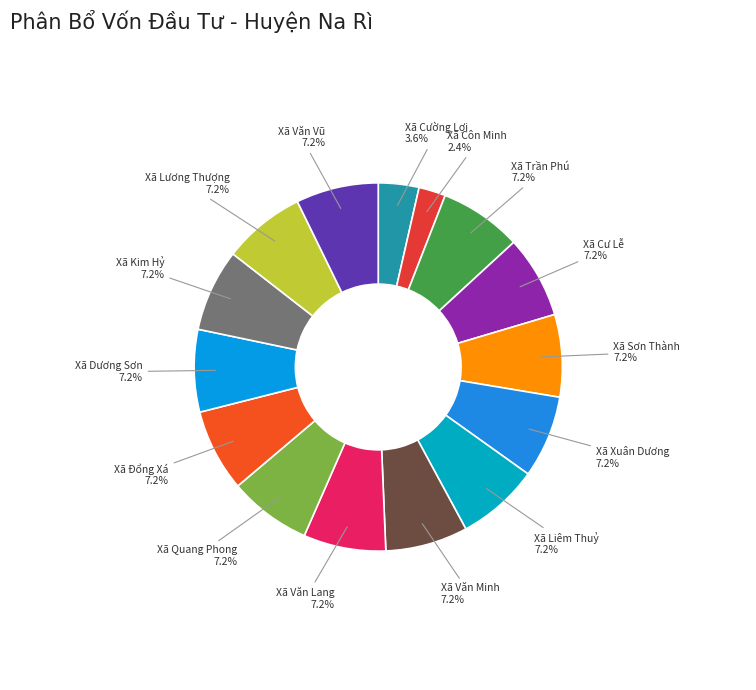

To the nearest percent, what percentage of the pie is Xã Văn Lang?

7%